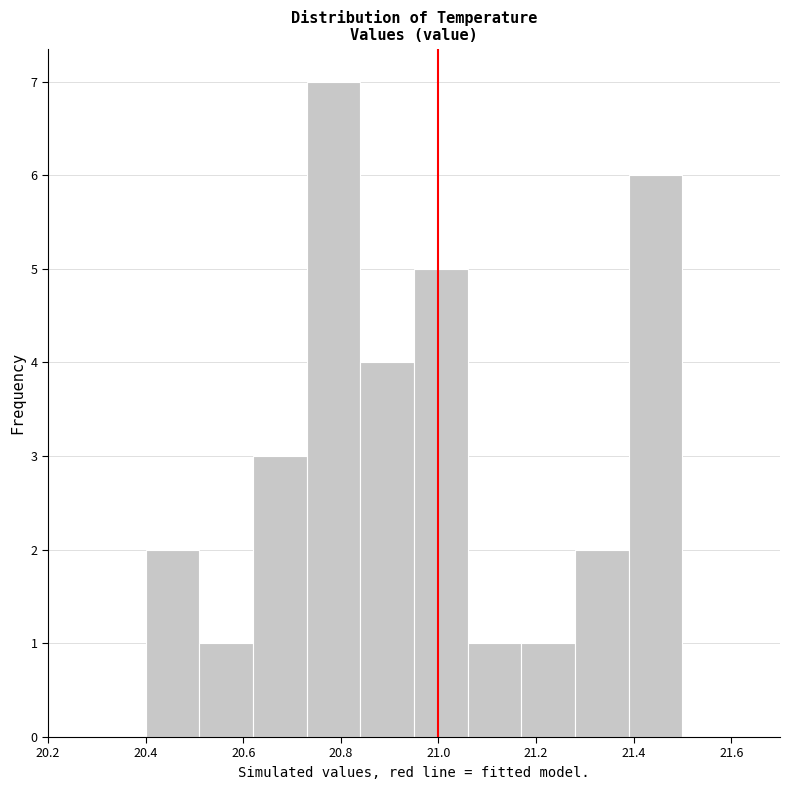

Reading left to right, list every bar in this chart as the range it spans on the x-axis followed by its height. Neither the bar edges nor the heights are printed on the chart, so give them approximately, as read against the axes.

20.40 to 20.51: 2
20.51 to 20.62: 1
20.62 to 20.73: 3
20.73 to 20.84: 7
20.84 to 20.95: 4
20.95 to 21.06: 5
21.06 to 21.17: 1
21.17 to 21.28: 1
21.28 to 21.39: 2
21.39 to 21.50: 6